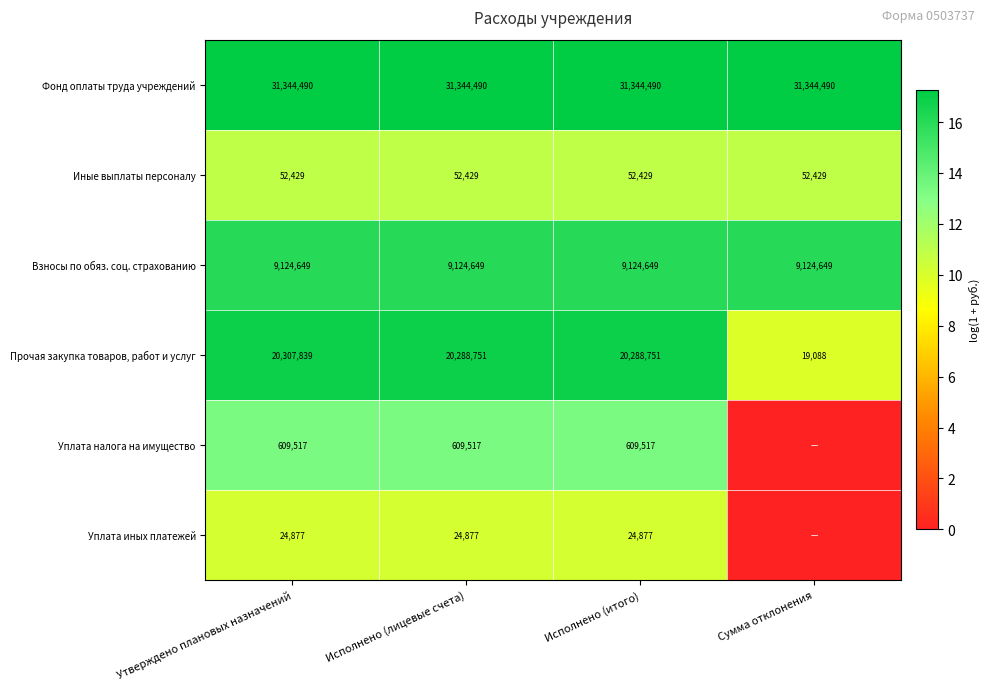

Is the value of Уплата налога на имущество at Исполнено (итого) greater than the value of Взносы по обяз. соц. страхованию at Исполнено (итого)?

No